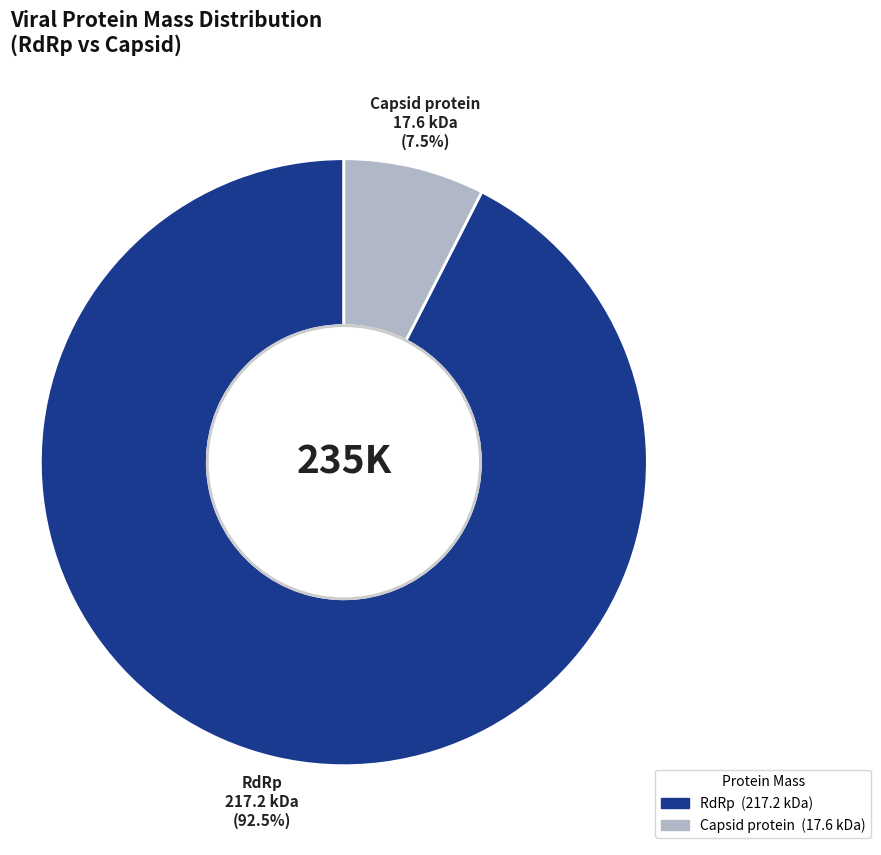

Rank the categories by value from highest to lowest.

RdRp, Capsid protein